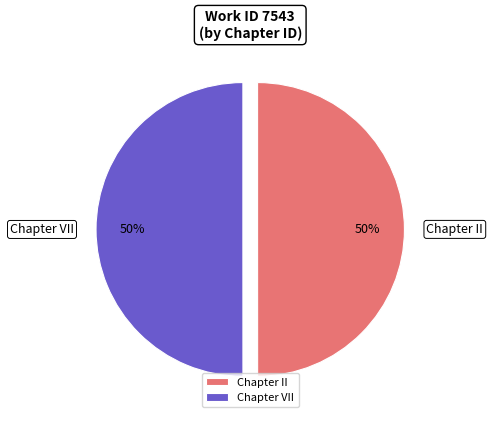

To the nearest percent, what is the average slice percentage?

50%